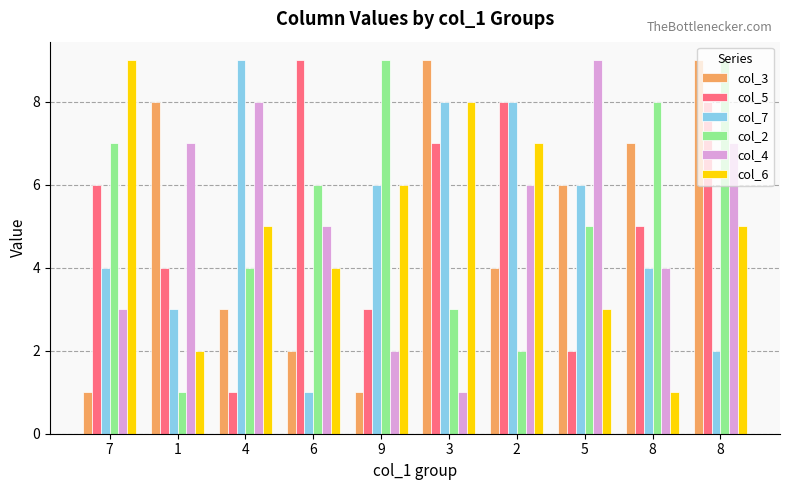

The value of col_2 at 9 is 2. True or false?

False